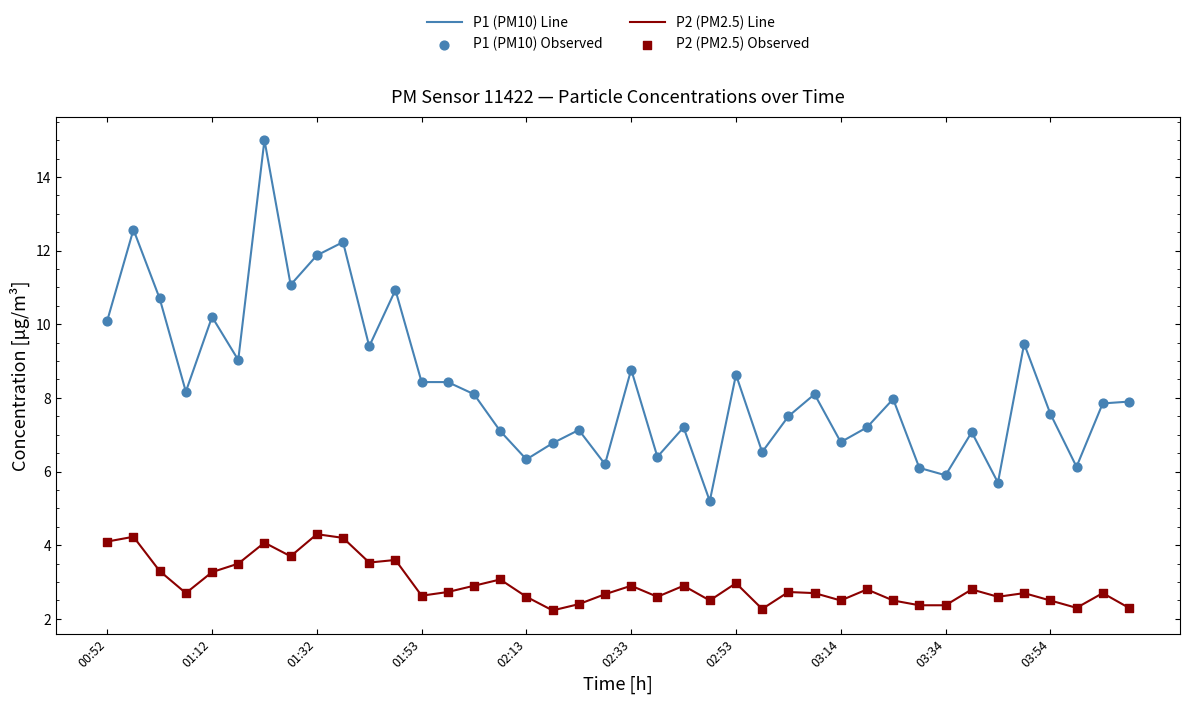

Which series has the largest total across all categories?

P1 (PM10) Line